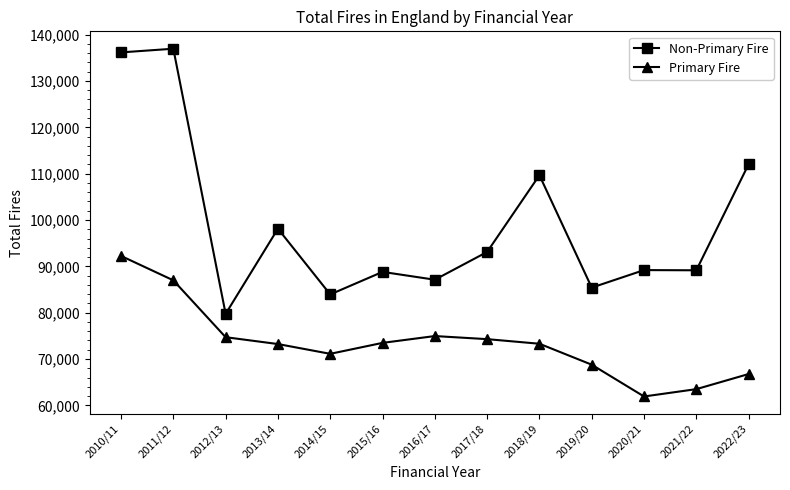

What is the lowest value of the Primary Fire series?

61922